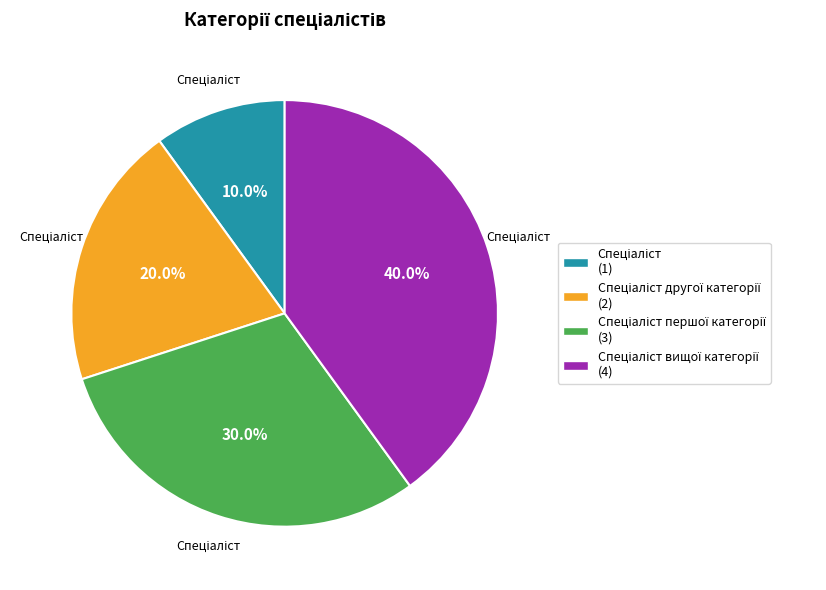

Does any single category account for the majority?

No